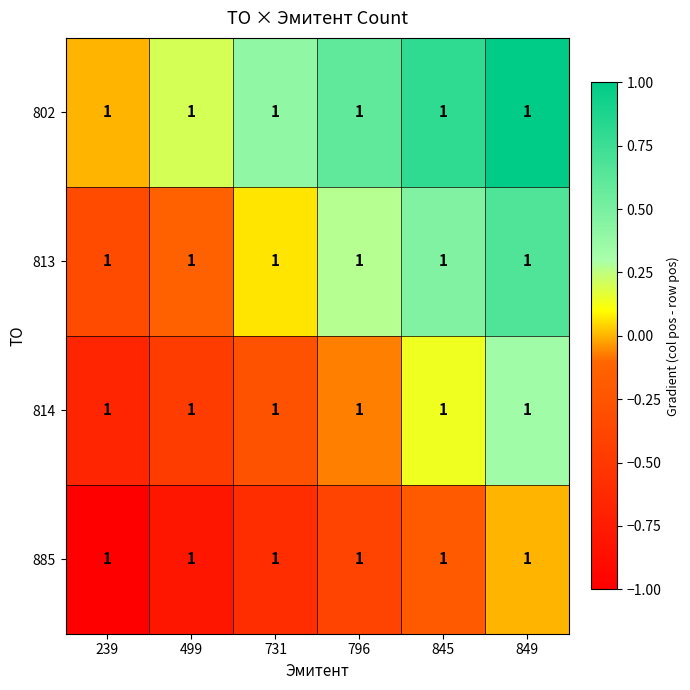

Reading left to right, what are all the values shown in this chart?

802: 239=1.0	499=1.0	731=1.0	796=1.0	845=1.0	849=1.0
813: 239=1.0	499=1.0	731=1.0	796=1.0	845=1.0	849=1.0
814: 239=1.0	499=1.0	731=1.0	796=1.0	845=1.0	849=1.0
885: 239=1.0	499=1.0	731=1.0	796=1.0	845=1.0	849=1.0